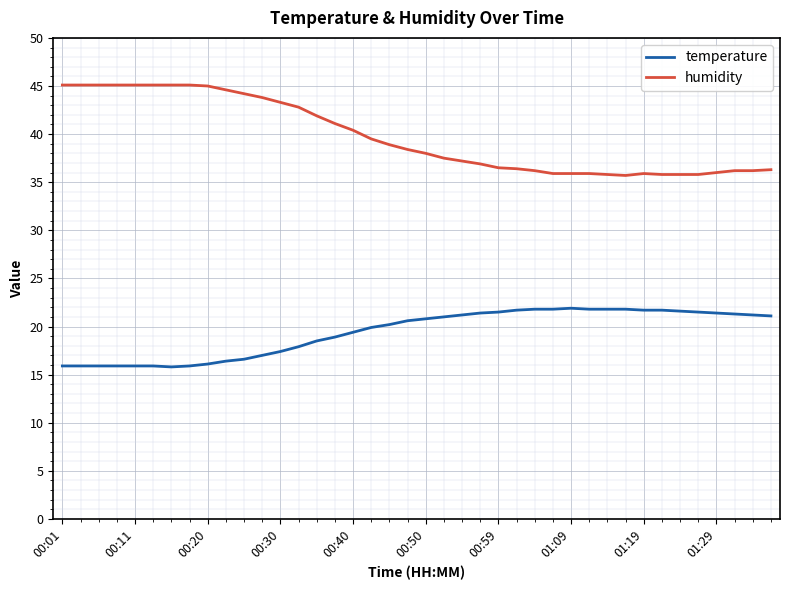

True or false: humidity and temperature intersect in this chart.

False